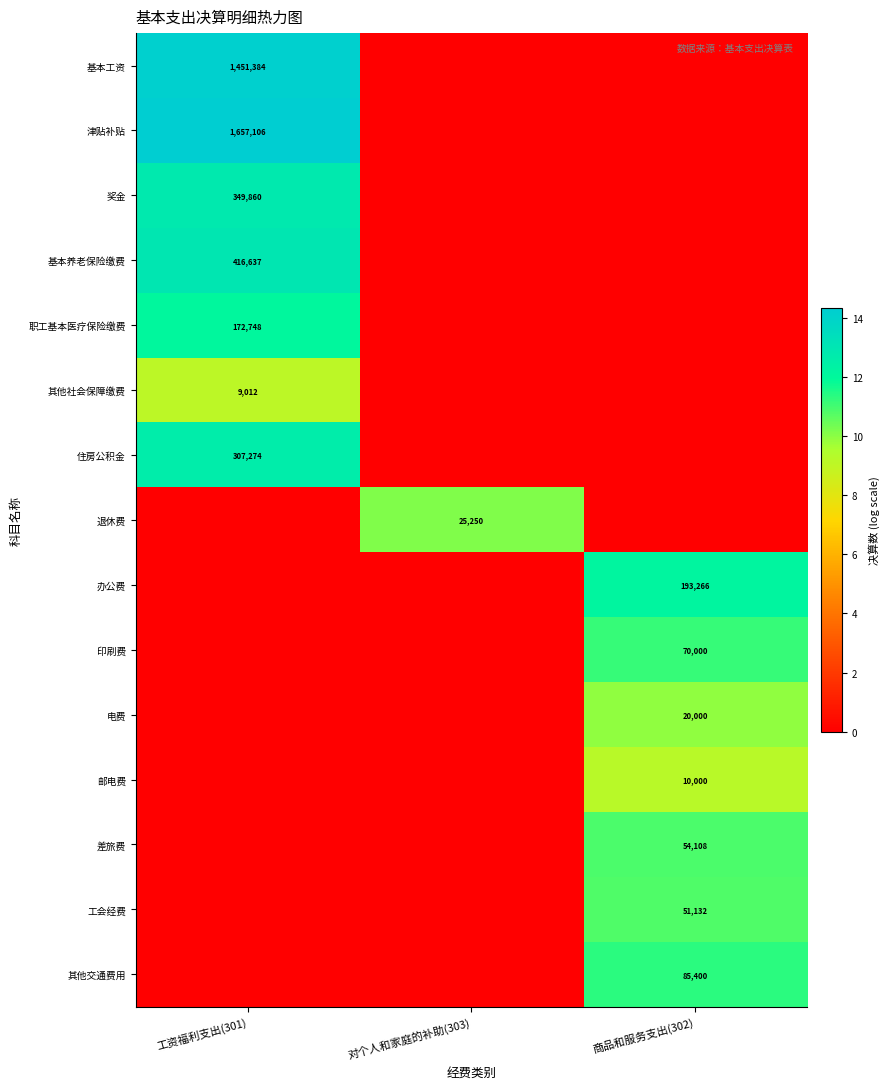

The value of 基本工资 at 工资福利支出(301) is 1451384. True or false?

True